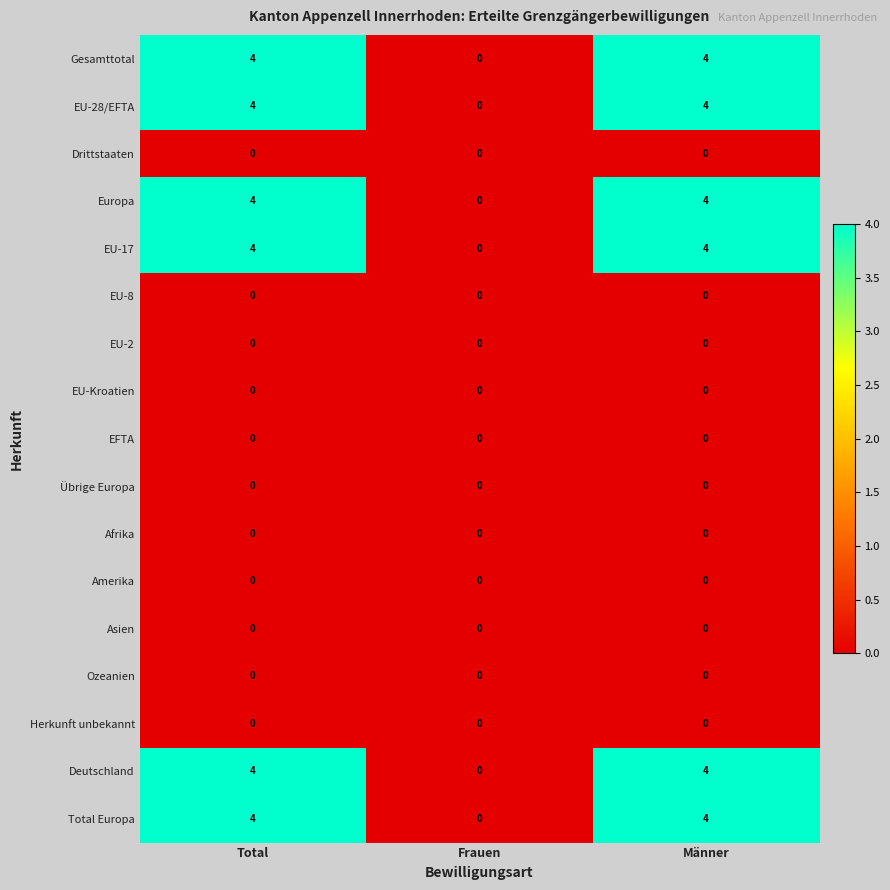

What is the maximum value for Europa?

4